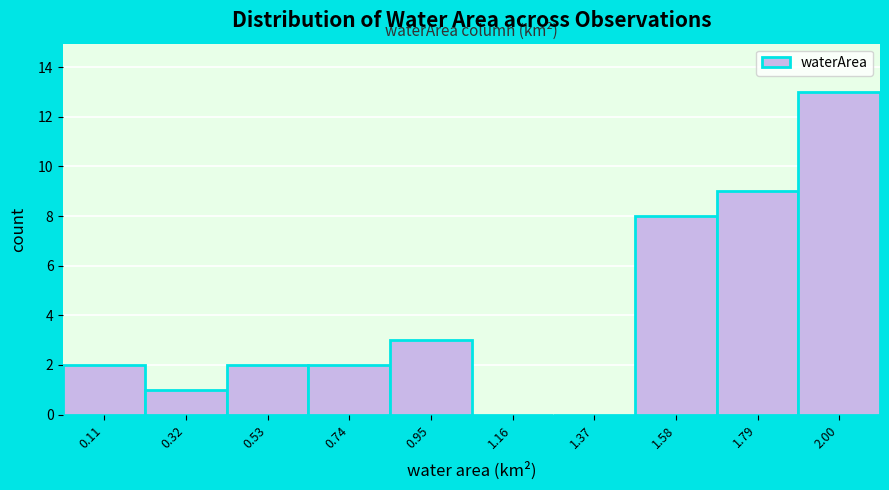

Reading left to right, list every bar in this chart as the range it spans on the x-axis followed by its height. Neither the bar edges nor the heights are printed on the chart, so give them approximately, as read against the axes.

0.00 to 0.21: 2
0.21 to 0.42: 1
0.42 to 0.63: 2
0.63 to 0.84: 2
0.84 to 1.05: 3
1.05 to 1.26: 0
1.26 to 1.47: 0
1.47 to 1.68: 8
1.68 to 1.89: 9
1.89 to 2.10: 13